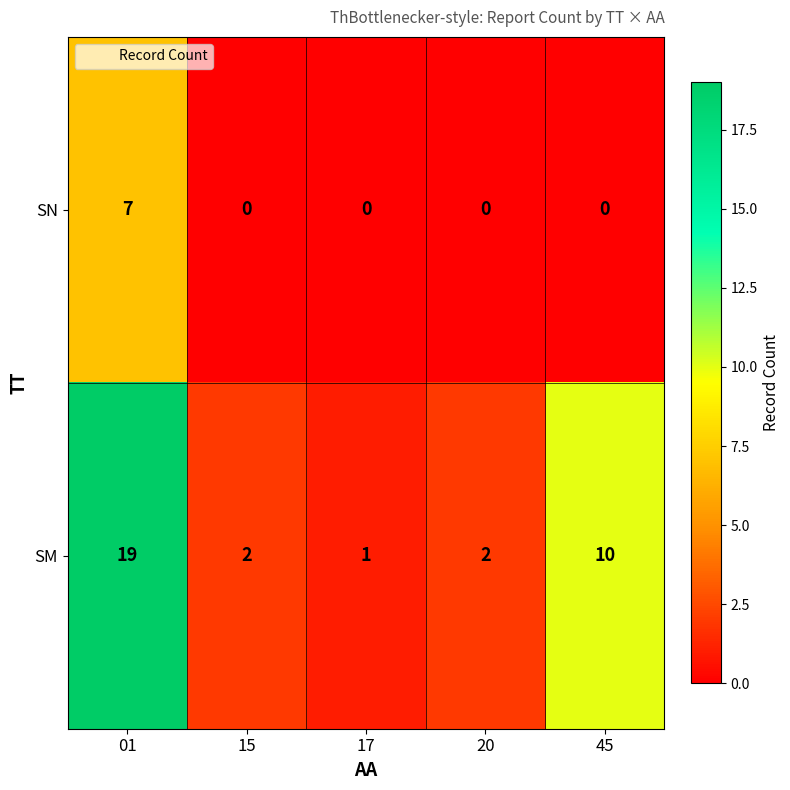

What is the total value across all series at 17?

1